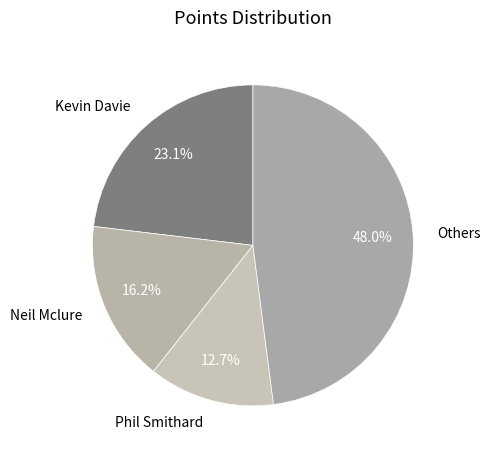

How many slices are in this pie chart?

4